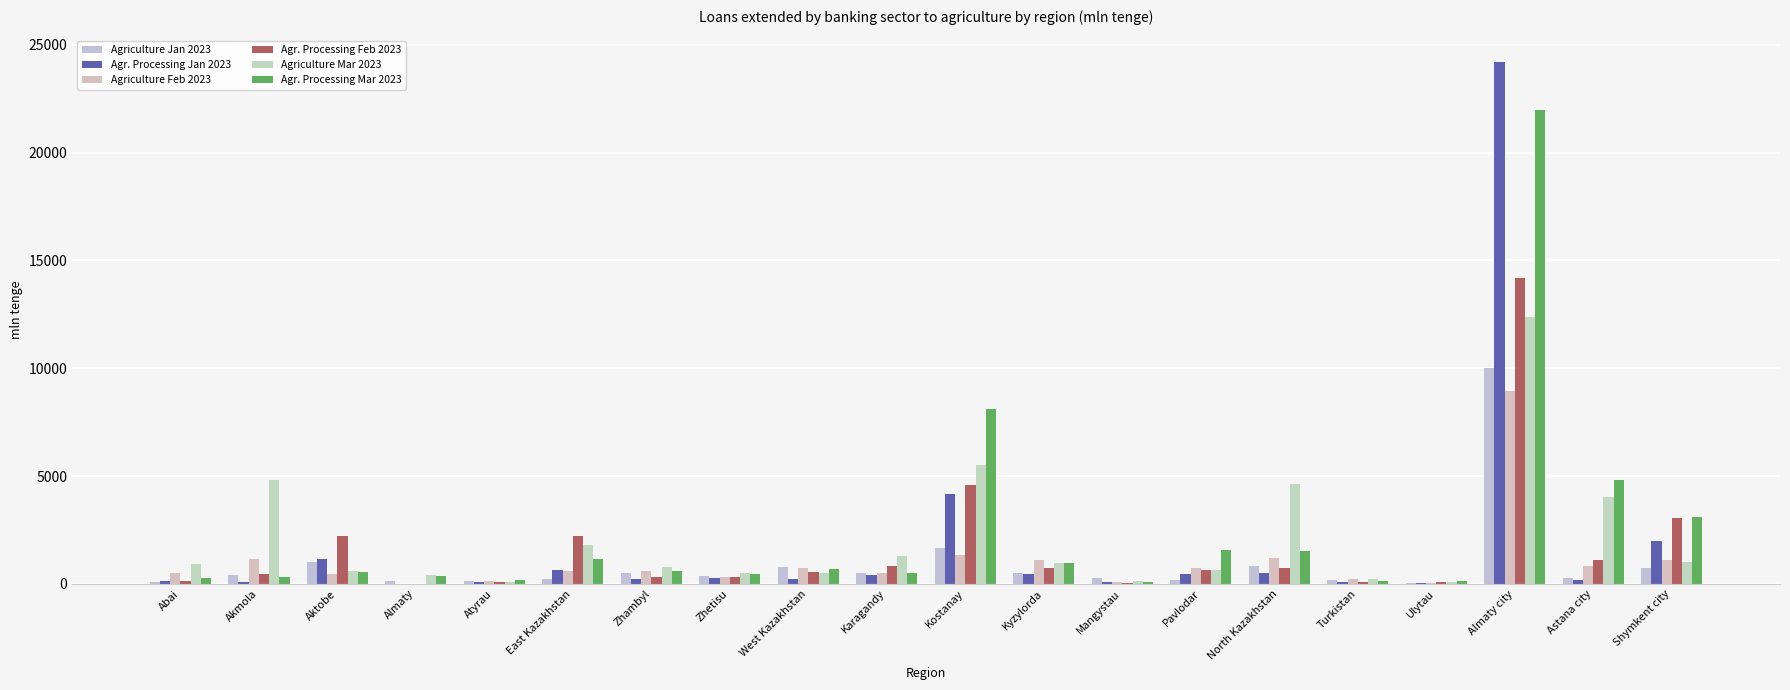

What is the greatest value displayed?

24215.5